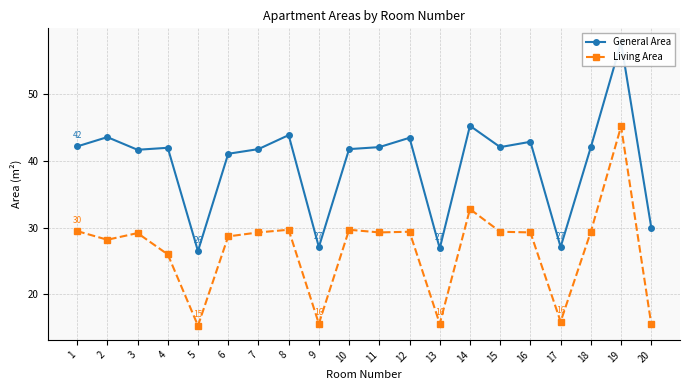

What is the spread (max minus min) of values at 7?

12.5